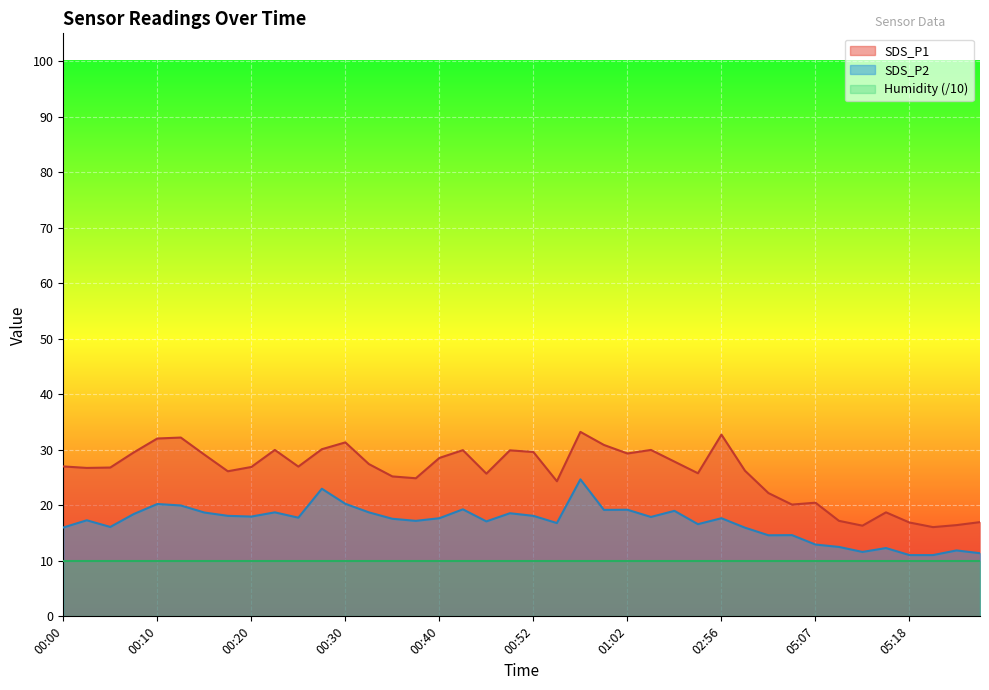

Which series has the largest range (max minus min)?

SDS_P1